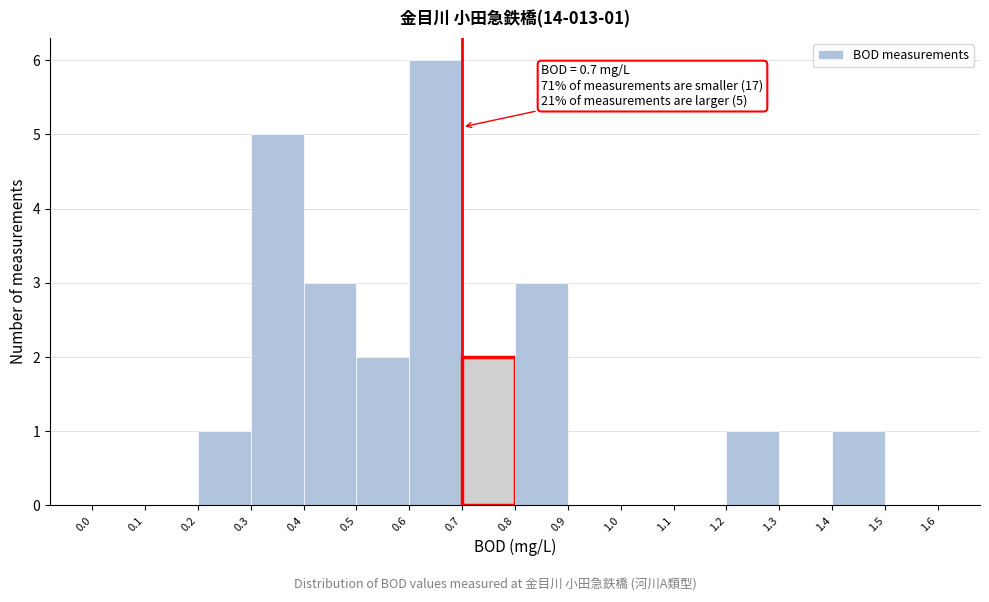

Which range on the x-axis has the tallest bar?

0.6 to 0.7